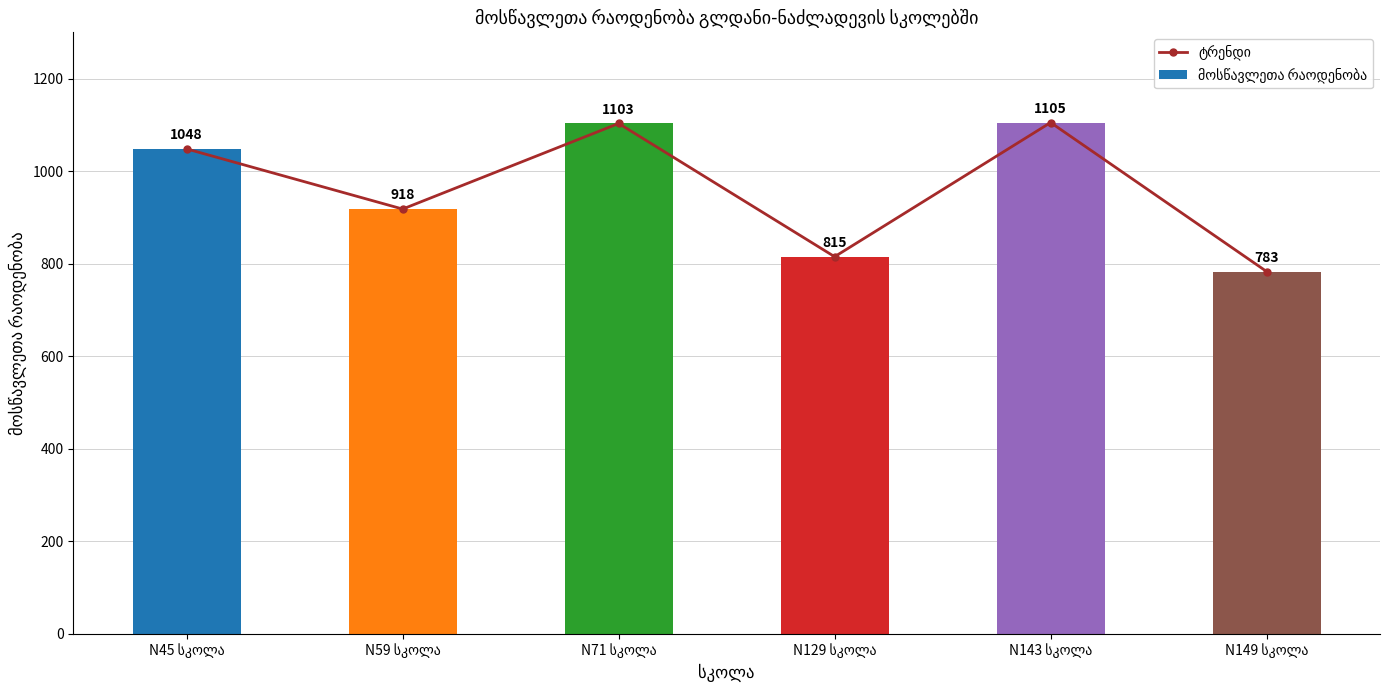

What is the difference between the maximum and minimum values in the მოსწავლეთა რაოდენობა series?

322